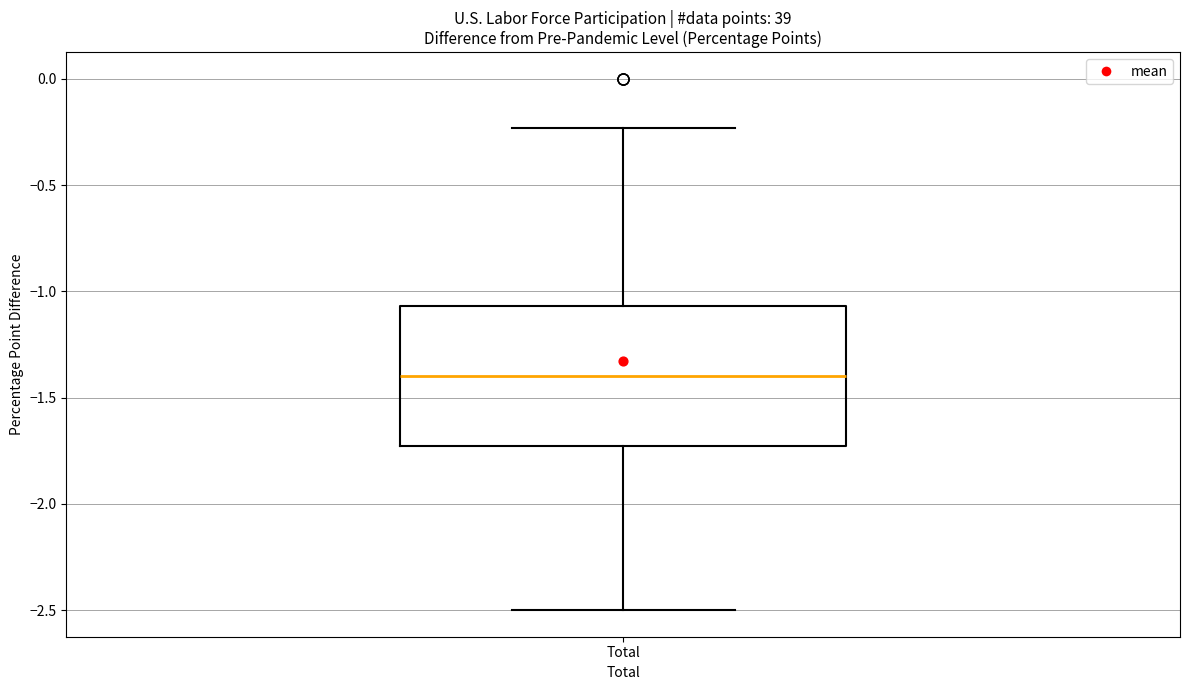

Read this box plot against the y-axis: the position of the median line, the range covered by the box, and the ends of both whiskers. The values are not printed on the chart, so give them approximately, as read against the axis.

median -1.40, box -1.75 to -1.05, whiskers -2.50 to -0.25